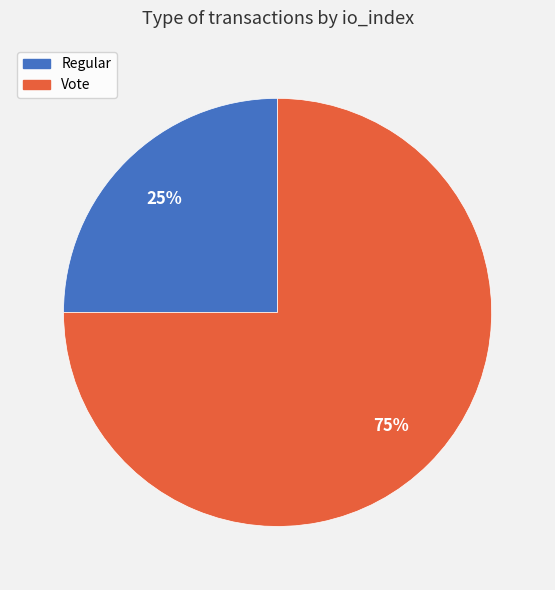

Between Regular and Vote, which is larger?

Vote